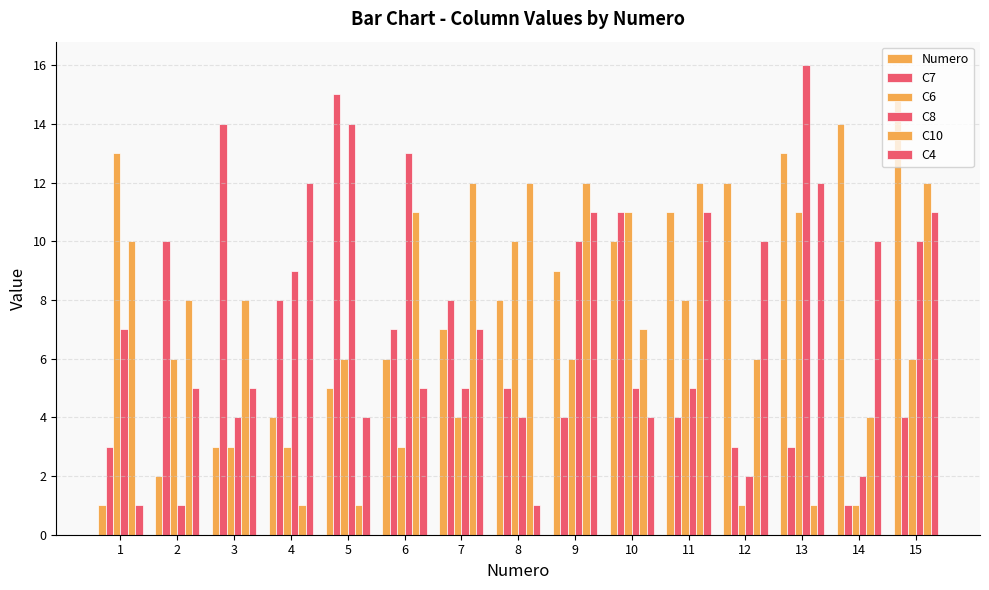

Is it true that C6 equals 10 at 9?

False